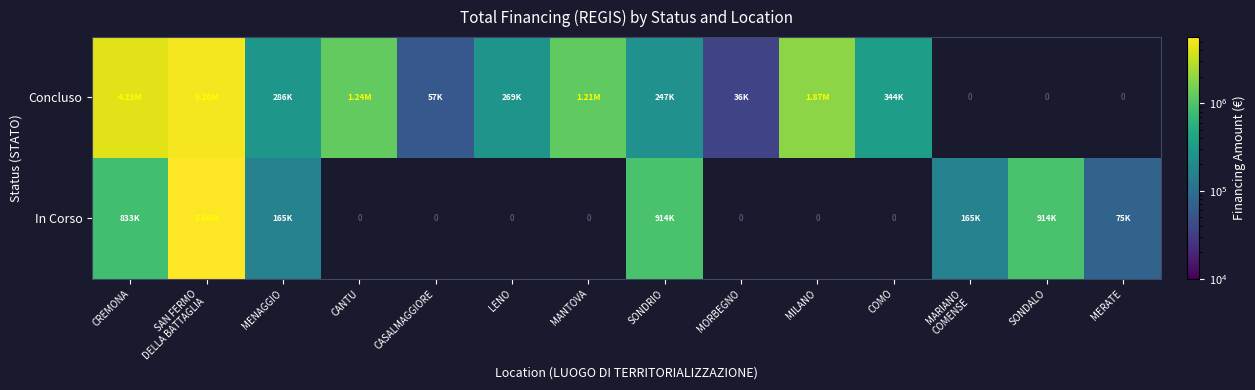

Between CREMONA and MENAGGIO, which series saw the biggest shift?

Concluso